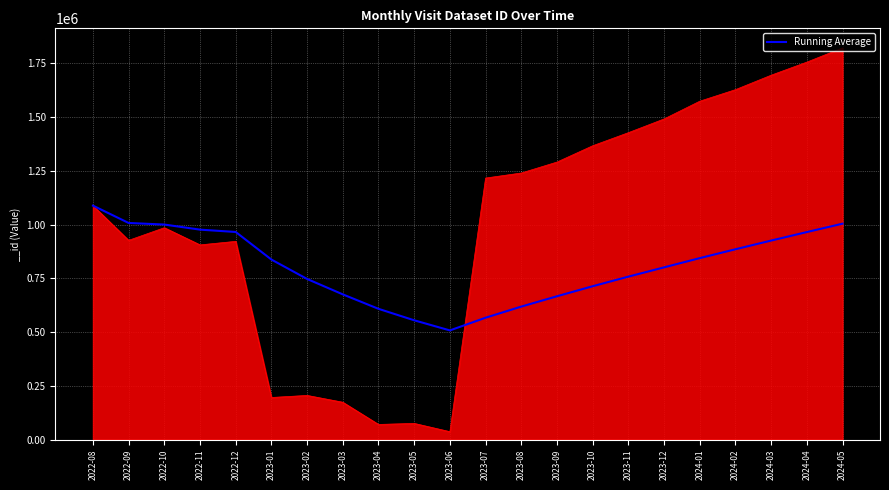

How many data points does each series have?

22